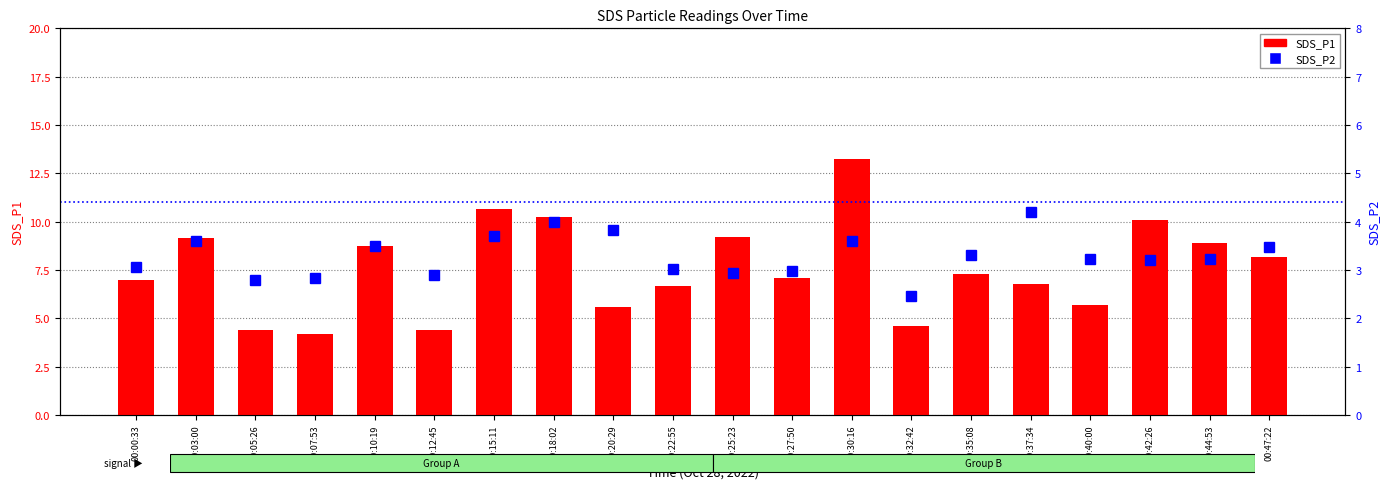

The value of SDS_P1 at 00:10:19 is 4.5. True or false?

False